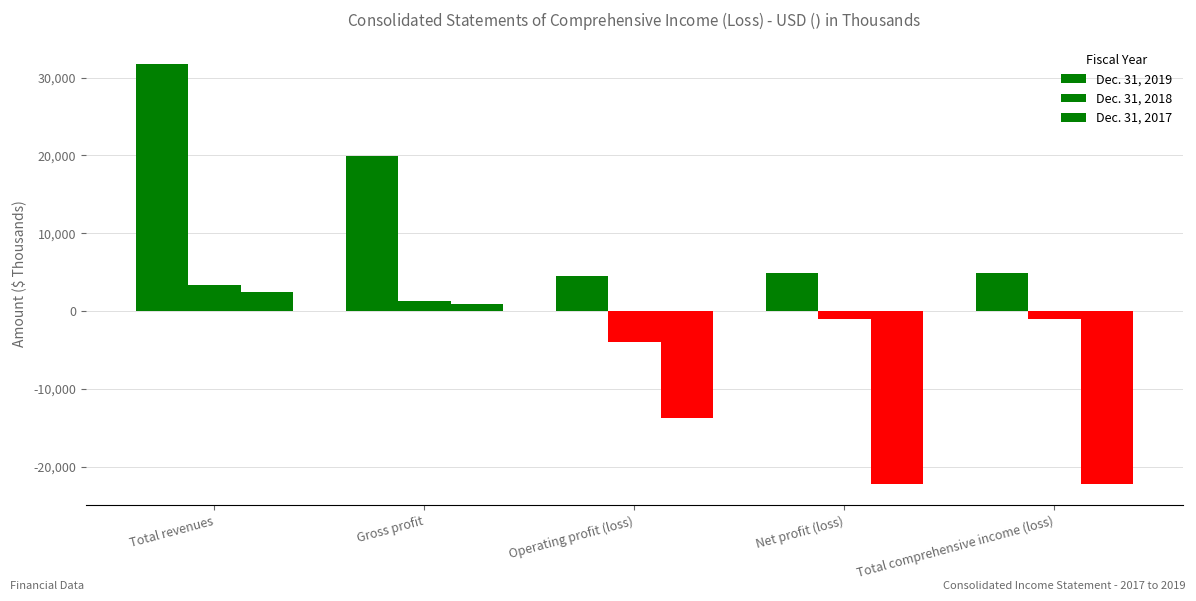

How many bars are there in total?

15